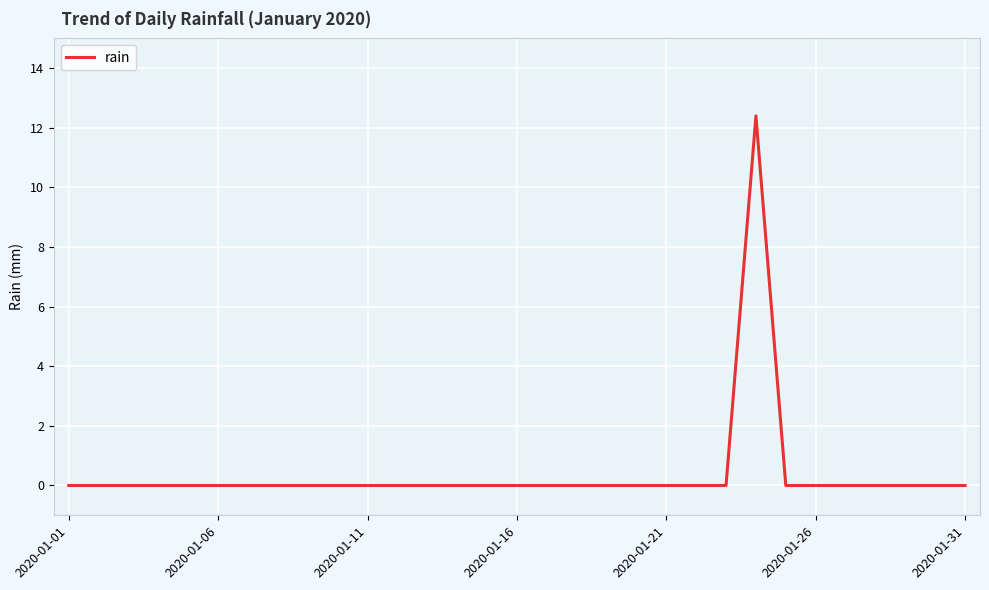

What is the greatest value displayed?

12.4